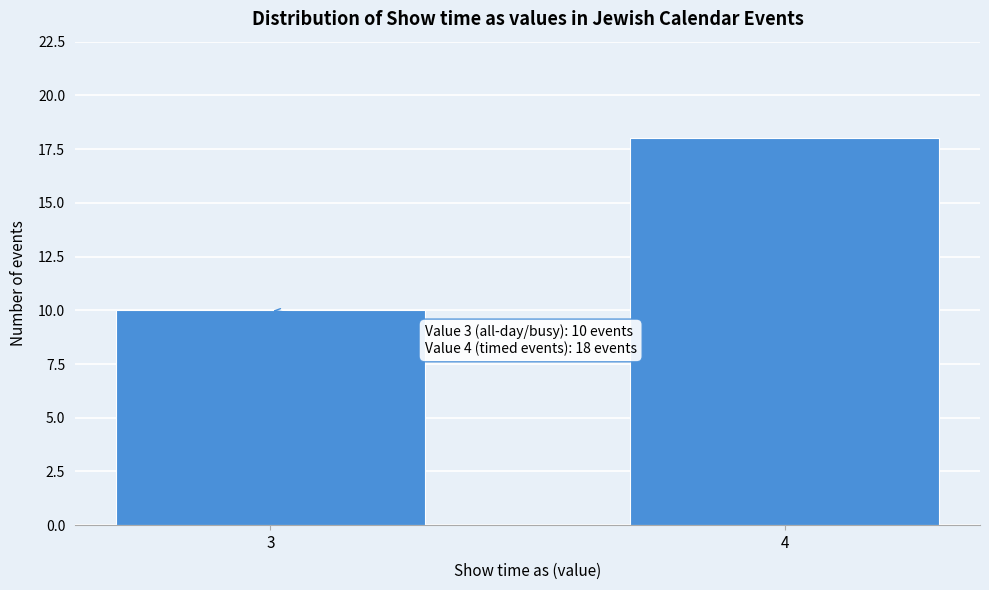

Reading left to right, extract all data points from this chart.

3=10	4=18